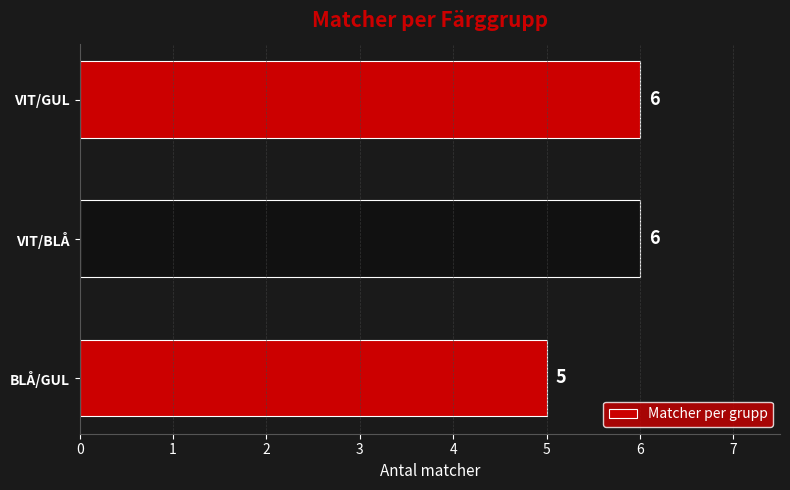

At which label is the value closest to 5?

BLÅ/GUL